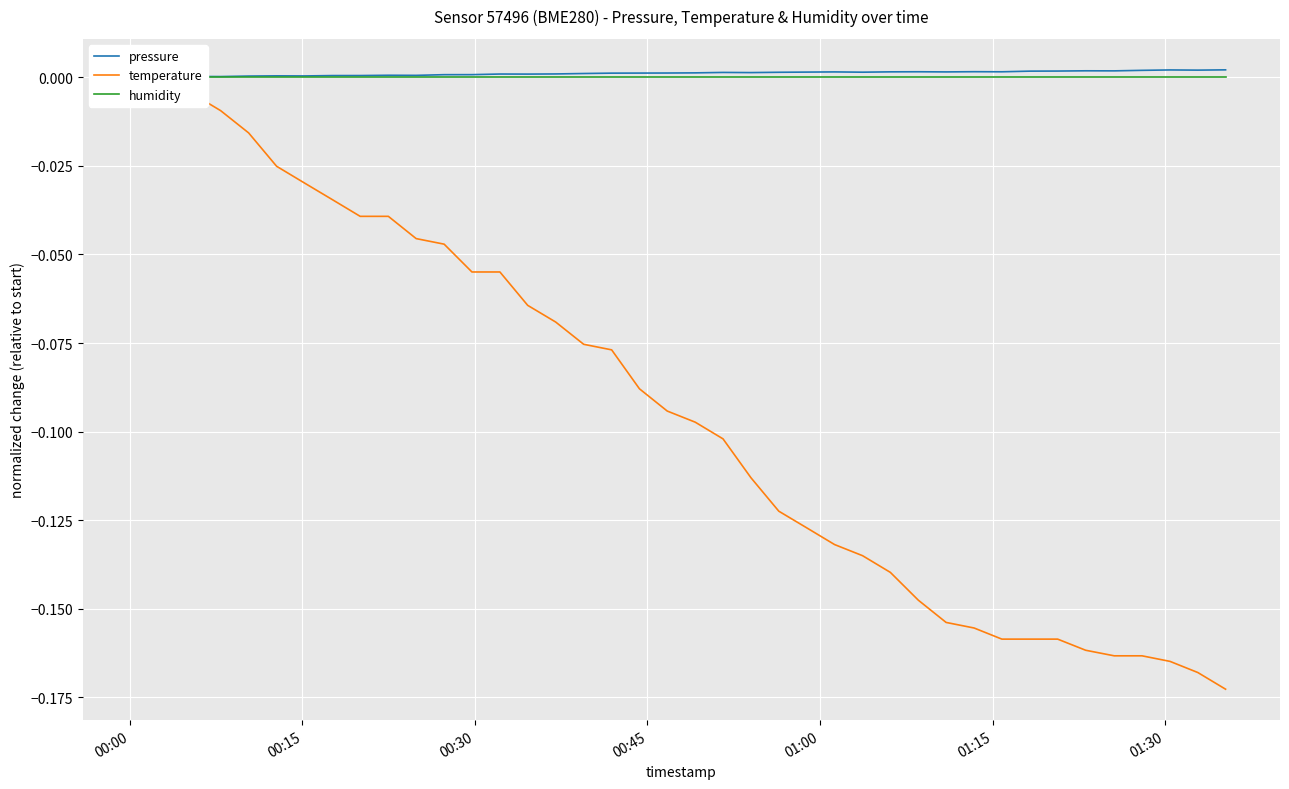

Is it true that pressure equals 0.0 at 10?

False